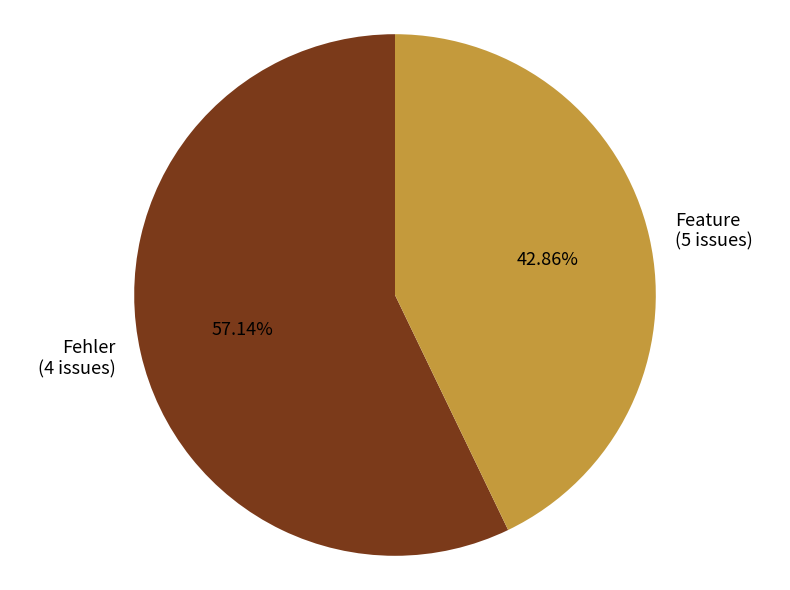

What is the majority slice?

Fehler (4 issues)